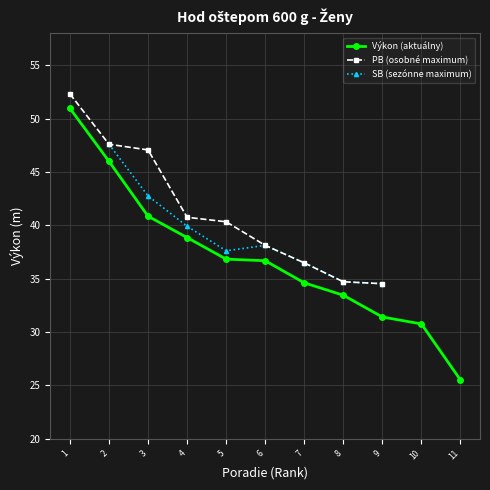

What is the value of the PB (osobné maximum) point at the 7th from the left?

36.5